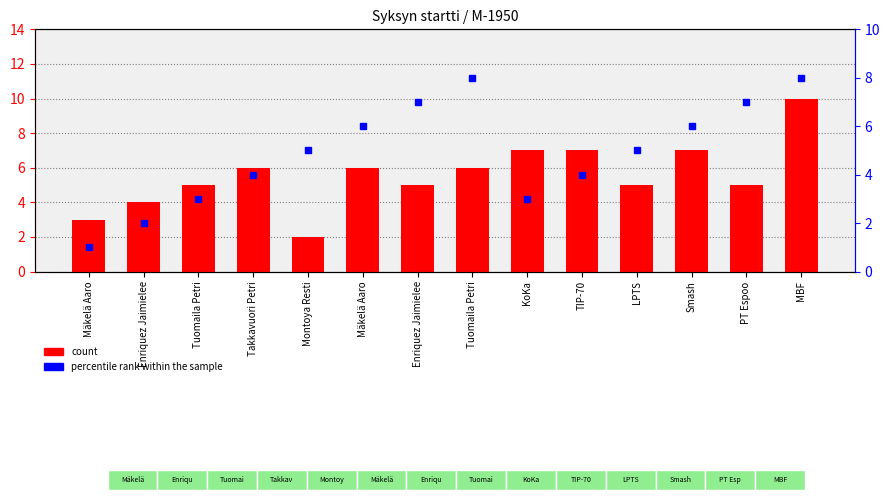

Rank the categories by percentile rank within the sample value from highest to lowest.

Tuomaila Petri, MBF, Enriquez Jaimielee, PT Espoo, Mäkelä Aaro, Smash, Montoya Resti, LPTS, Takkavuori Petri, TIP-70, Tuomaila Petri, KoKa, Enriquez Jaimielee, Mäkelä Aaro